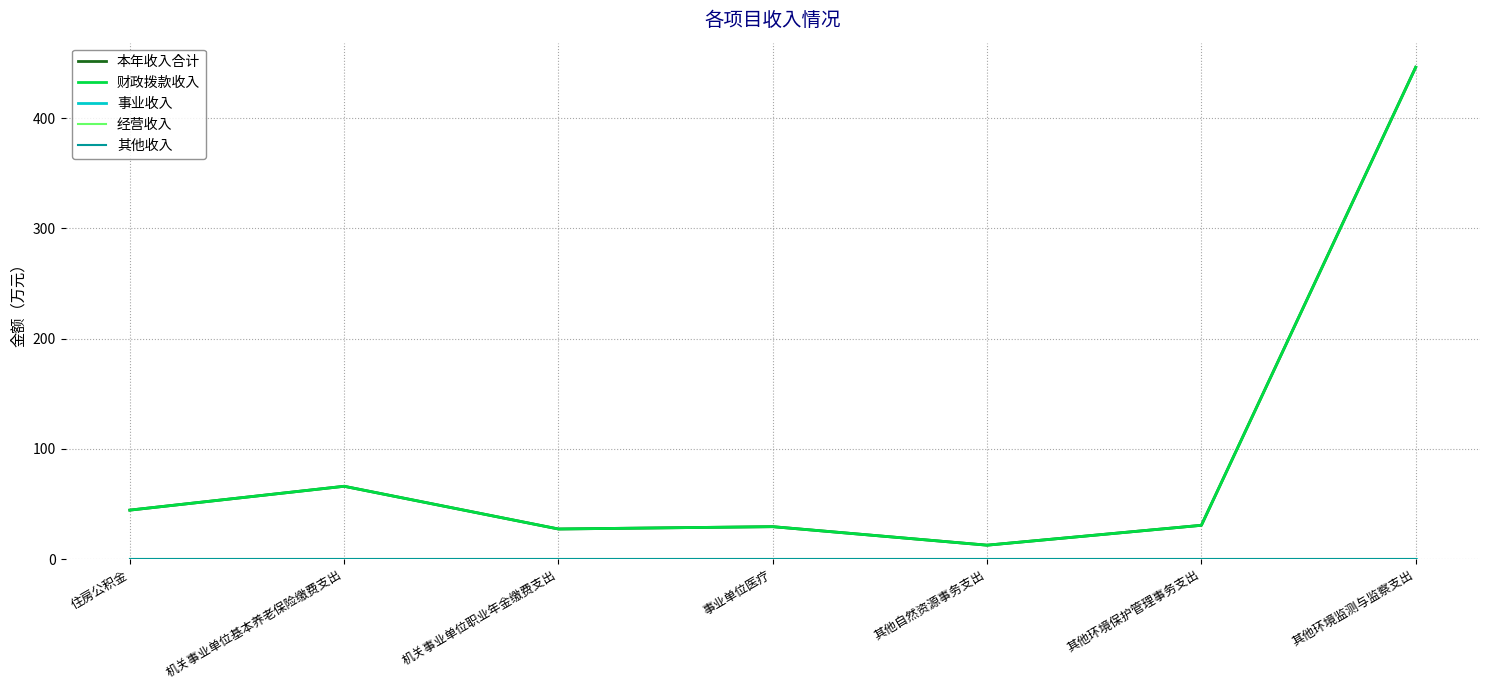

True or false: 经营收入 has more than 0 interior local peaks.

False